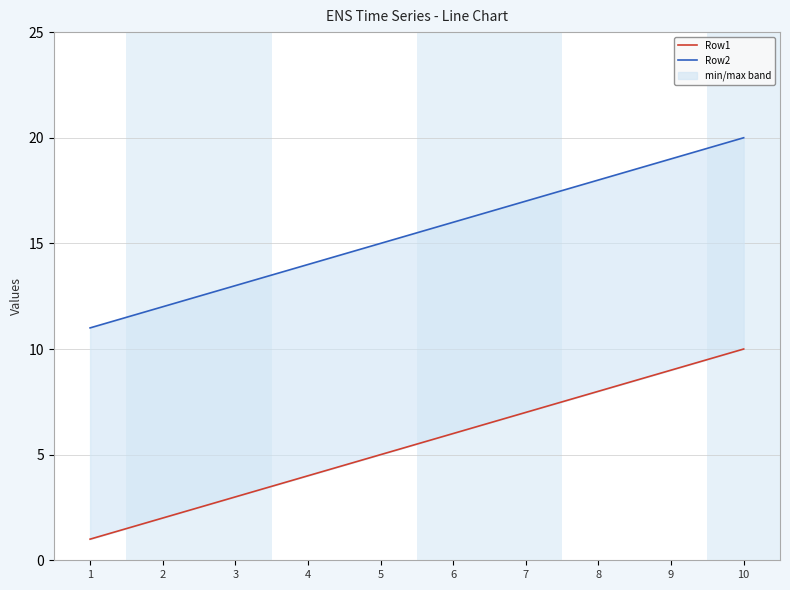

Reading left to right, what are all the values shown in this chart?

Row1: 1	2	3	4	5	6	7	8	9	10
Row2: 11	12	13	14	15	16	17	18	19	20